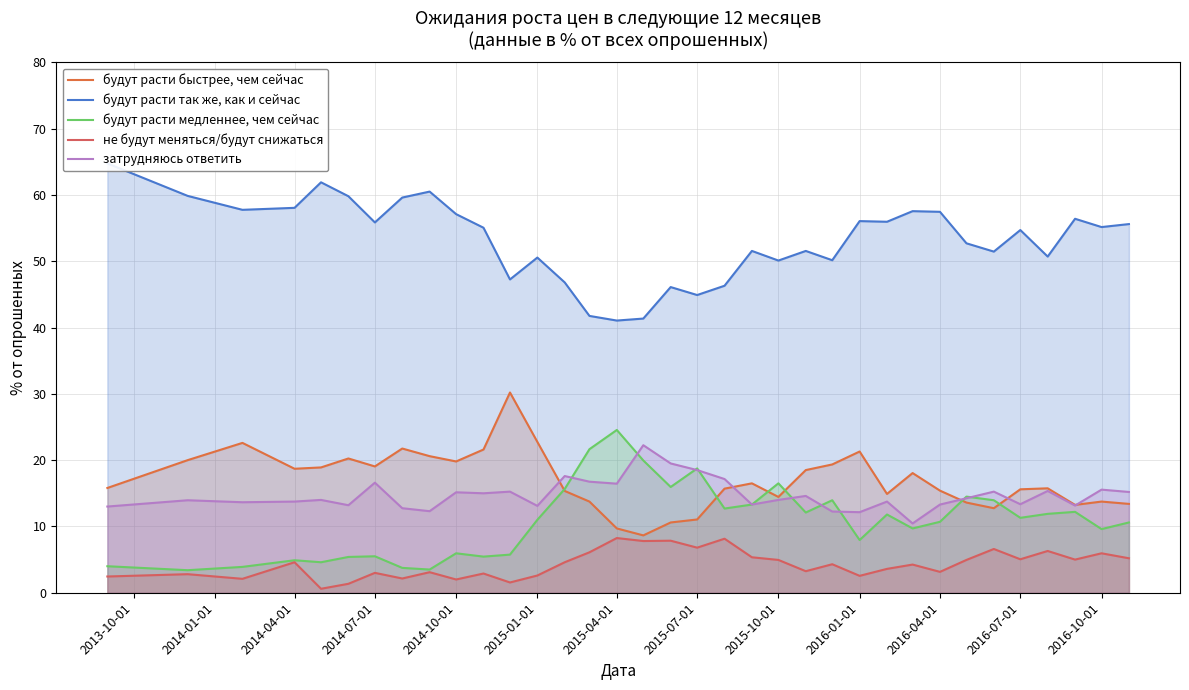

How many intersections are there between будут расти медленнее, чем сейчас and затрудняюсь ответить?

9